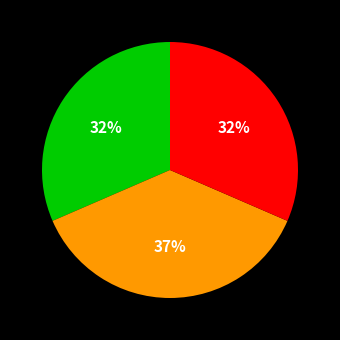

To the nearest percent, what is the average slice percentage?

33%